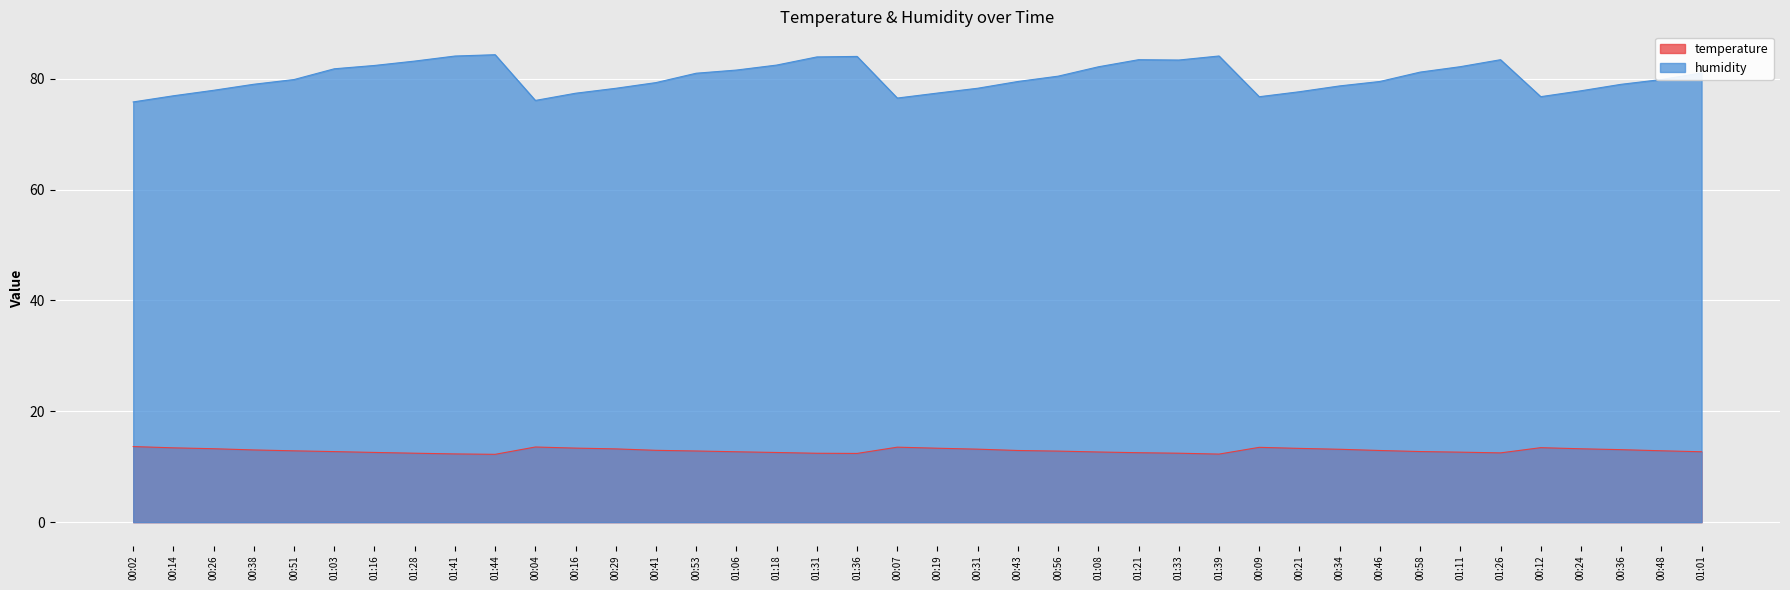

Where is the first local maximum for humidity?

01:44